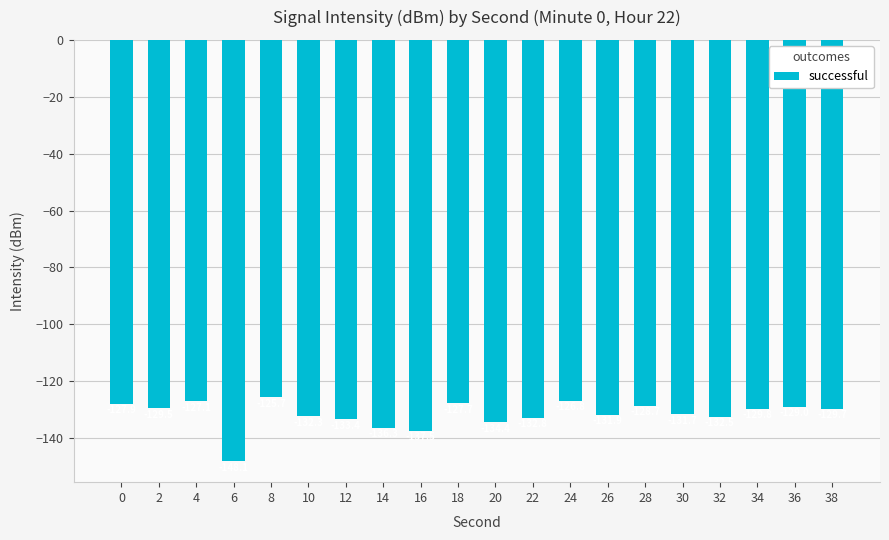

What is the sum of all values?

-2632.8